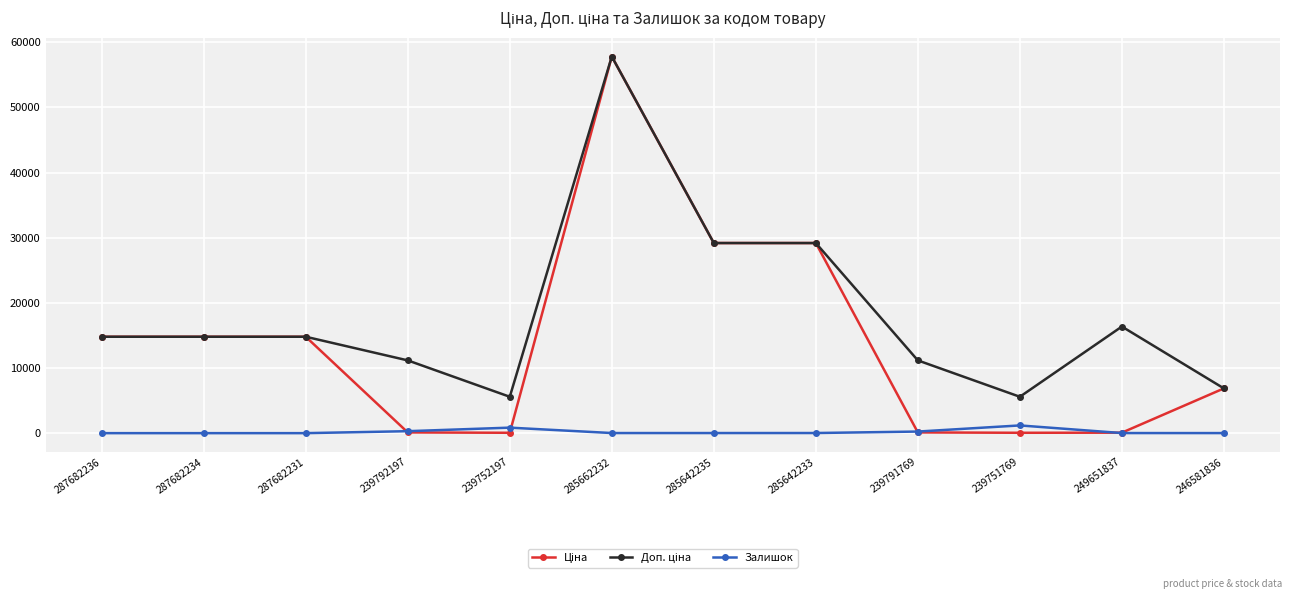

At how many categories does at least one series exceed 27763?

3